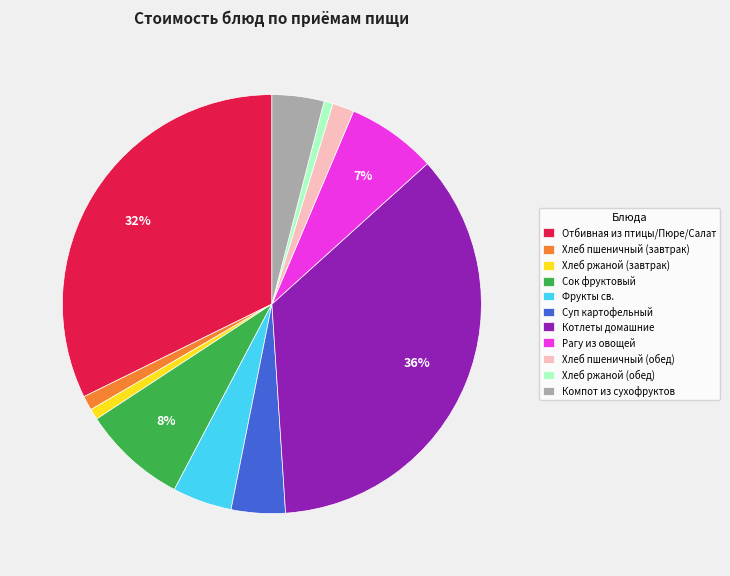

How many segments does this pie chart have?

11